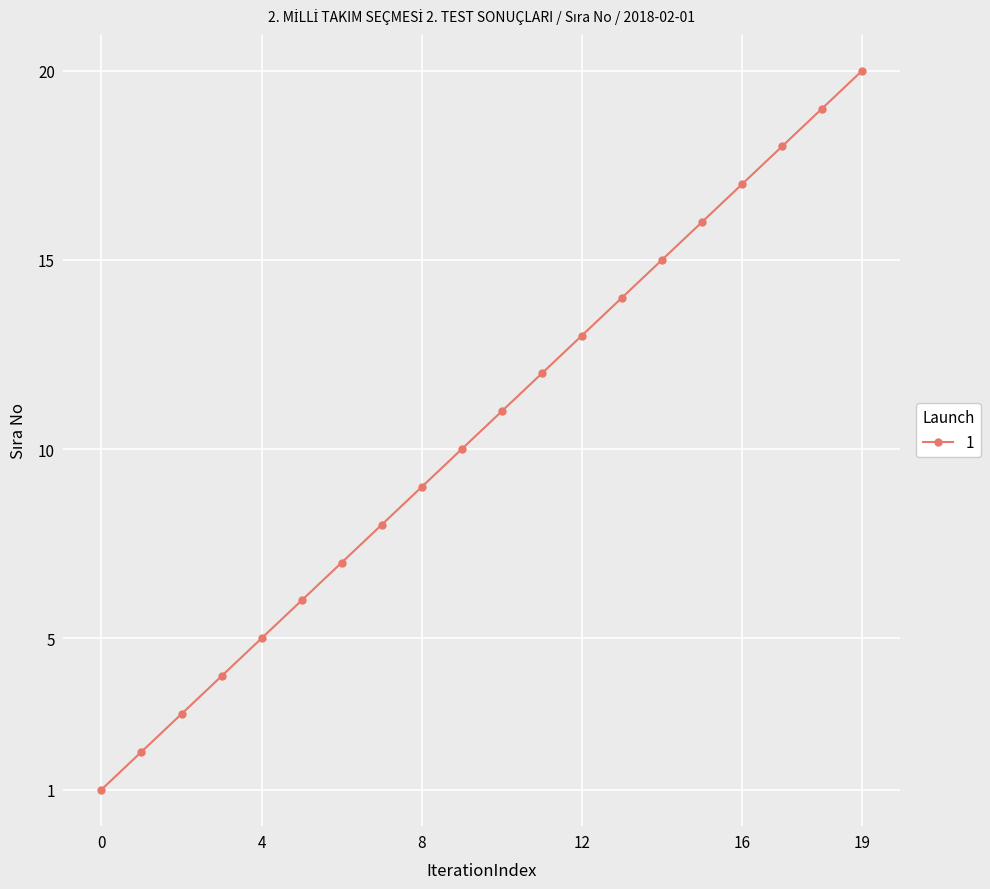

What is the maximum value shown in the chart?

20